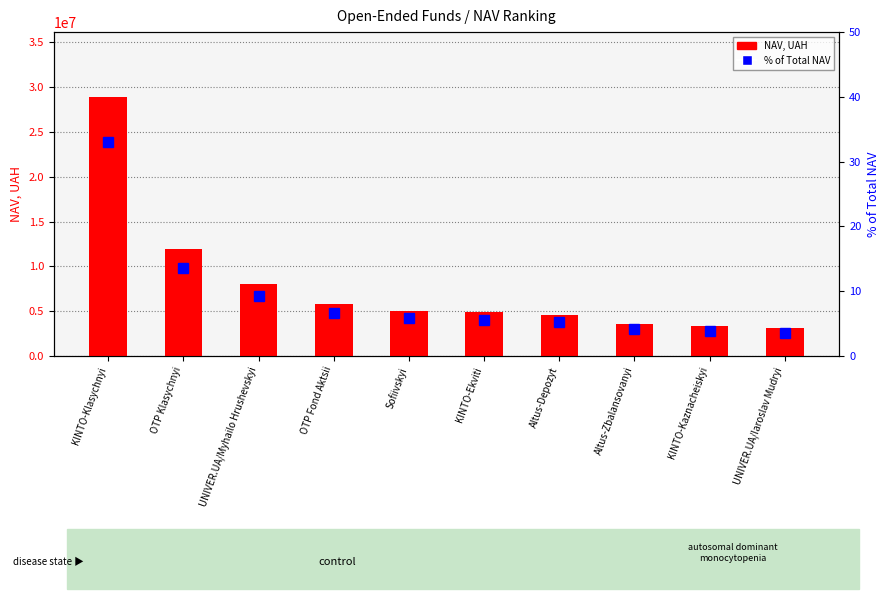

Are the bars horizontal?

No